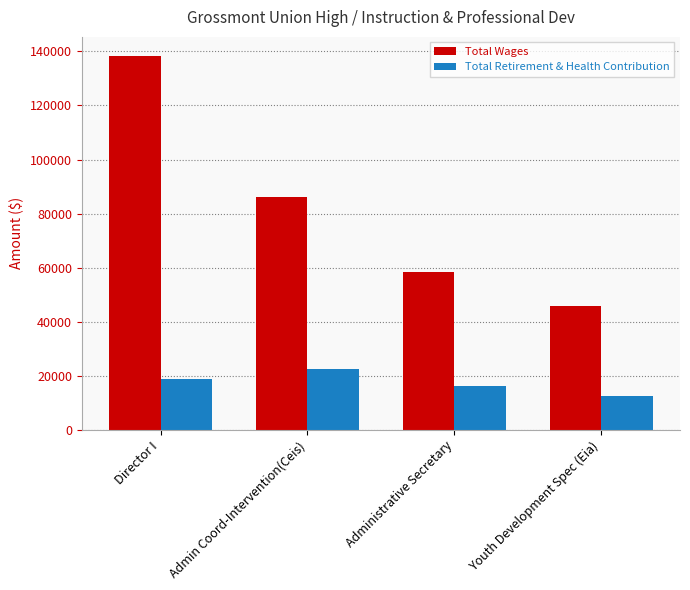

What is the maximum value shown in the chart?

138450